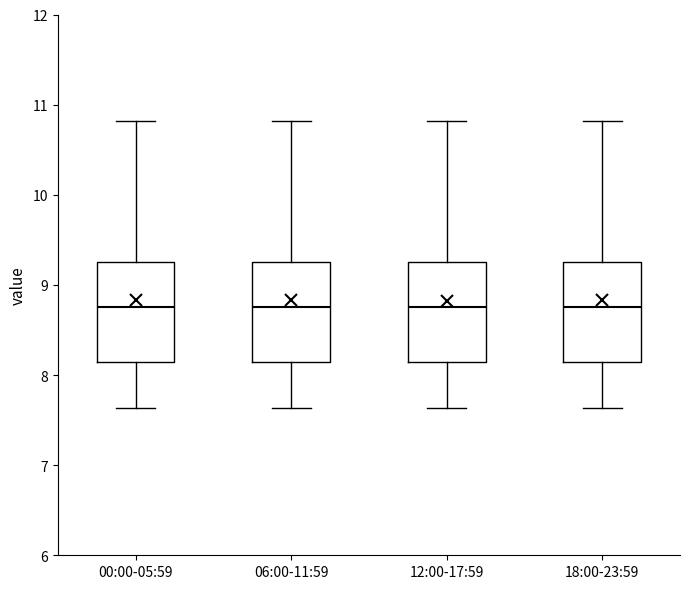

Reading left to right, read every box against the y-axis: the position of its median line, the range the box covers, and the ends of its whiskers. The values are not printed on the chart, so give them approximately, as read against the axis.

00:00-05:59: median 8.8, box 8.1 to 9.3, whiskers 7.6 to 10.8
06:00-11:59: median 8.8, box 8.1 to 9.3, whiskers 7.6 to 10.8
12:00-17:59: median 8.8, box 8.1 to 9.3, whiskers 7.6 to 10.8
18:00-23:59: median 8.8, box 8.1 to 9.3, whiskers 7.6 to 10.8